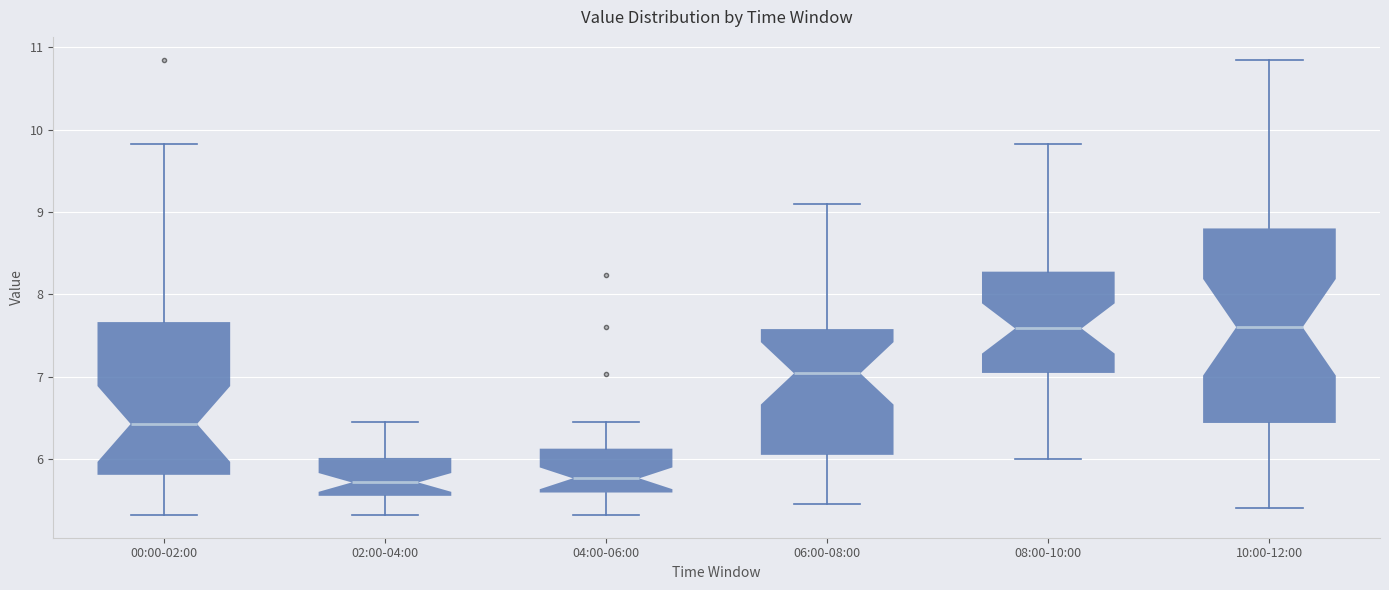

Reading left to right, transcribe this box plot: for each box, give where its median line is, the range the box spans, and where its two whiskers end, as read against the y-axis. The values are not printed on the chart, so give them approximately, as read against the axis.

00:00-02:00: median 6.4, box 5.8 to 7.7, whiskers 5.3 to 9.8
02:00-04:00: median 5.7, box 5.6 to 6.0, whiskers 5.3 to 6.5
04:00-06:00: median 5.8, box 5.6 to 6.1, whiskers 5.3 to 6.5
06:00-08:00: median 7.0, box 6.1 to 7.6, whiskers 5.5 to 9.1
08:00-10:00: median 7.6, box 7.0 to 8.3, whiskers 6.0 to 9.8
10:00-12:00: median 7.6, box 6.4 to 8.8, whiskers 5.4 to 10.9